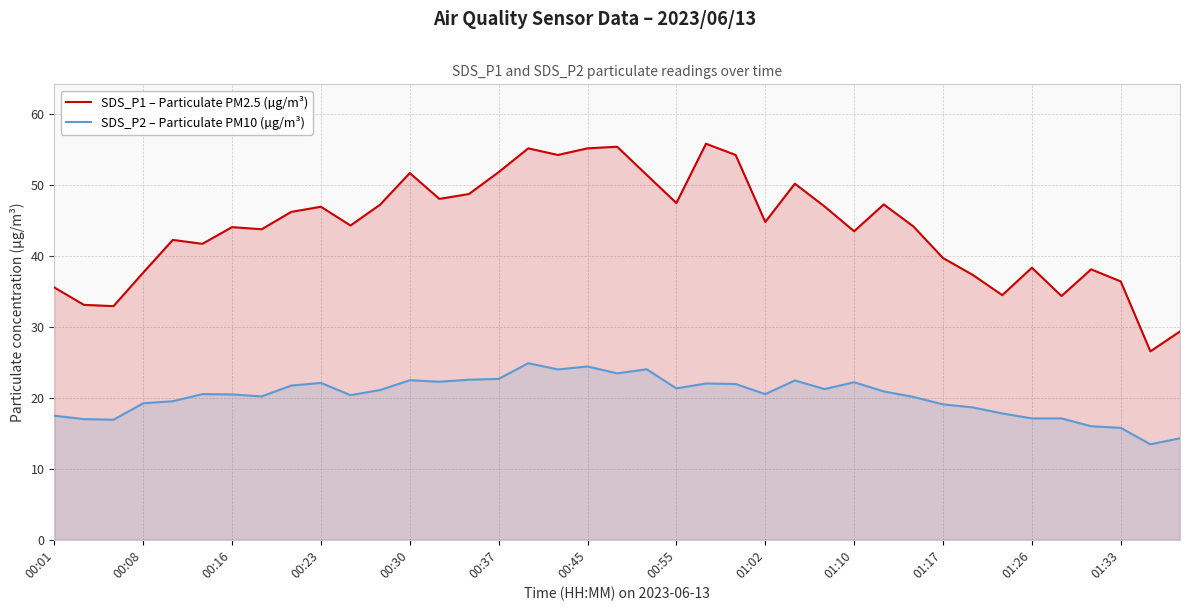

True or false: SDS_P2 – Particulate PM10 (µg/m³) has a value of 33.1 at 26.

False